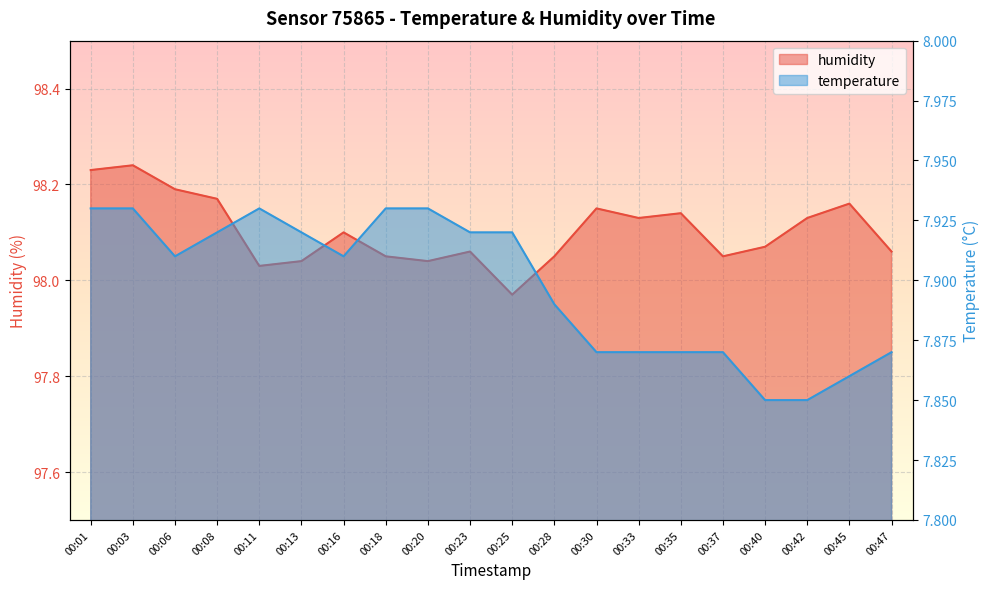

In humidity, how many points are higher than both neighbors (excluding endpoints)?

6